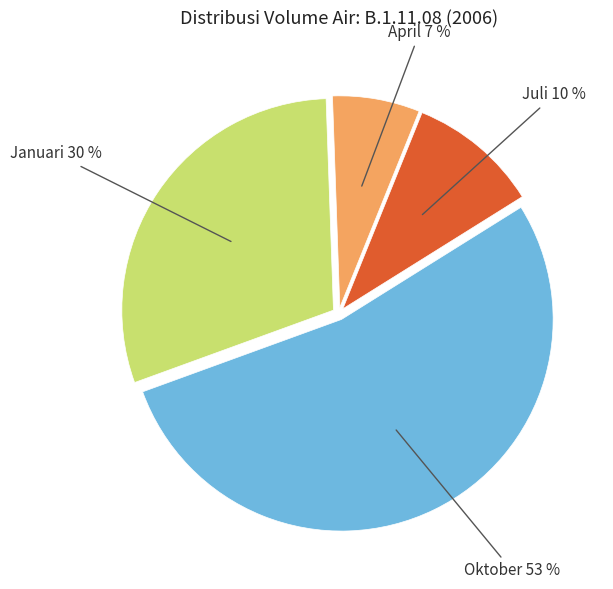

What percentage is the April slice, to the nearest percent?

7%